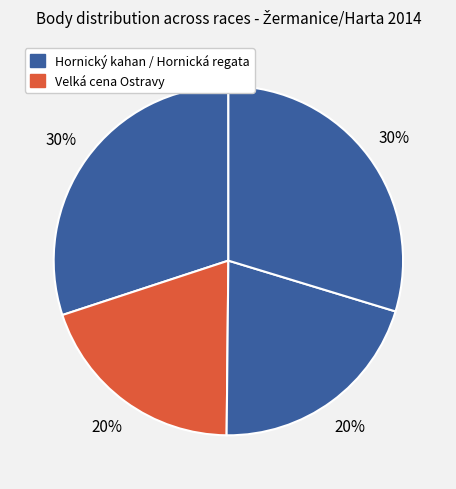

Count the number of slices in the pie.

4